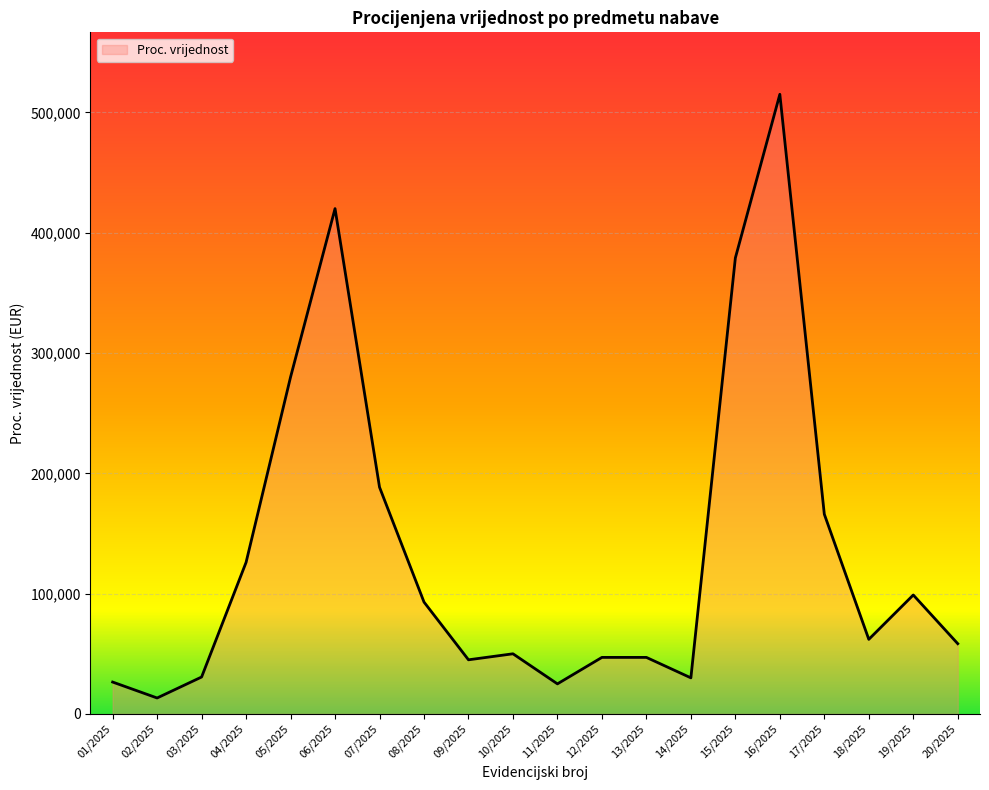

The value at 09/2025 is 23592. True or false?

False